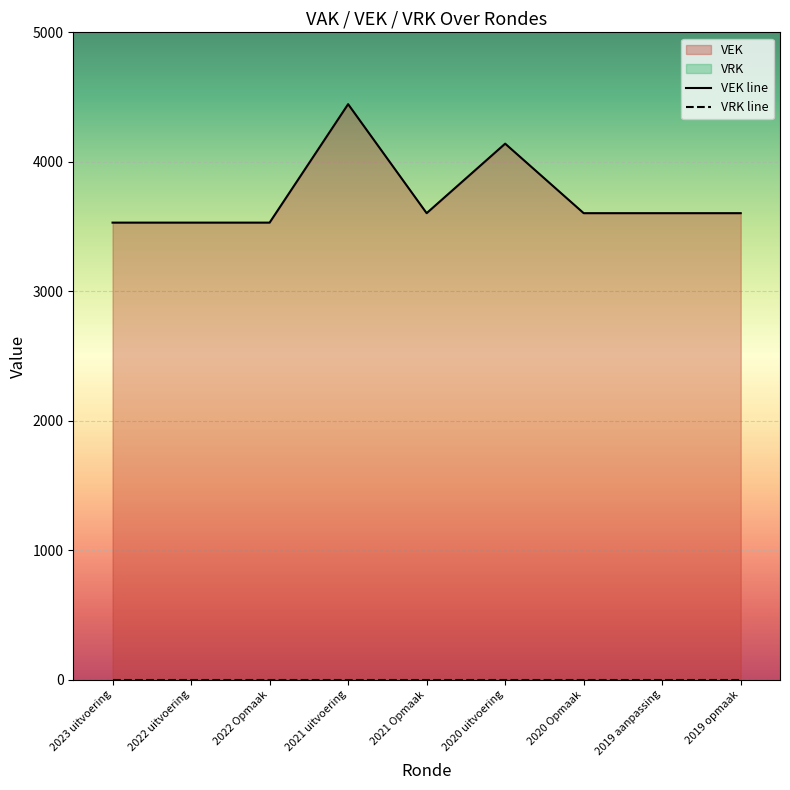

What is the ratio of the value at 2021 Opmaak to the value at 2021 uitvoering?

0.8